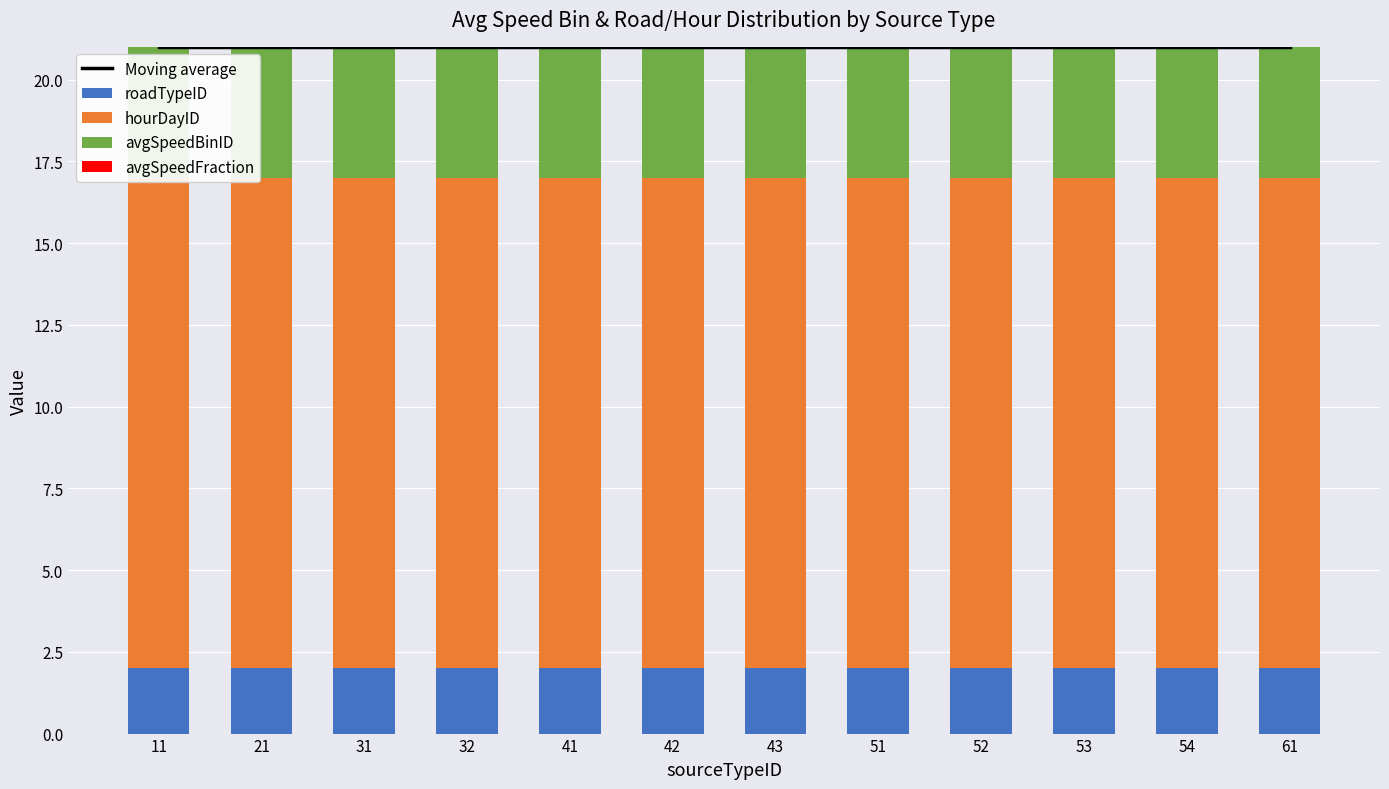

Are the bars grouped side by side (vs. stacked)?

Yes